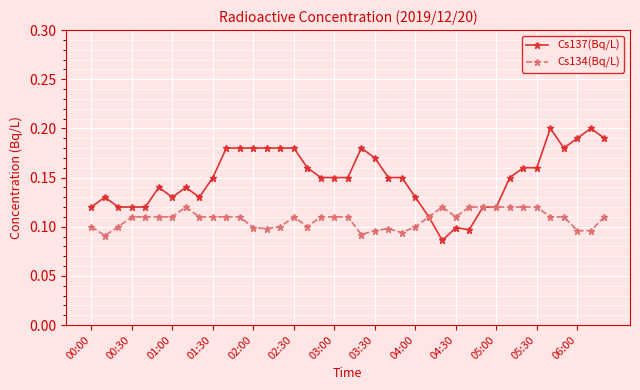

Which series has the largest range (max minus min)?

Cs137(Bq/L)